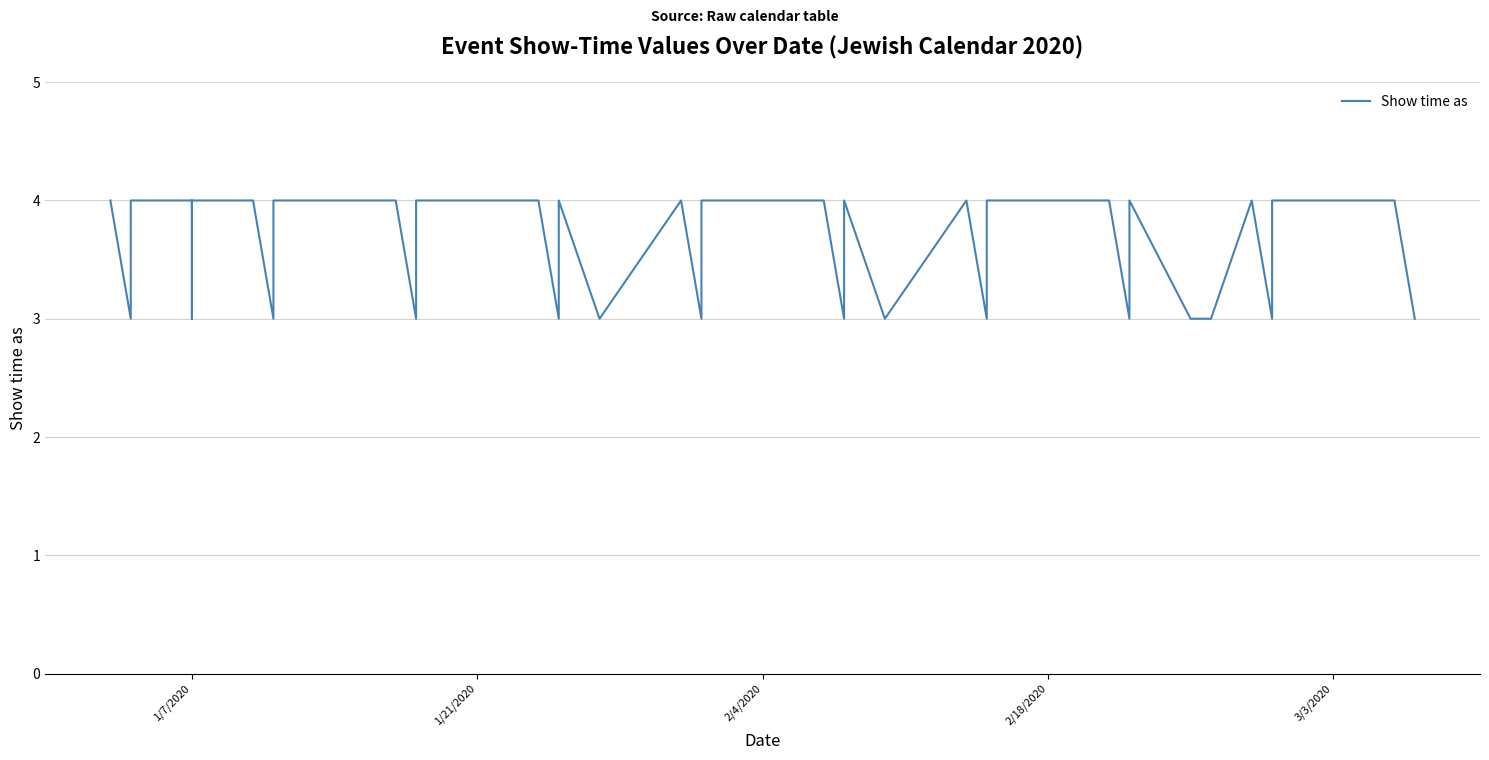

What is the minimum value shown in the chart?

3